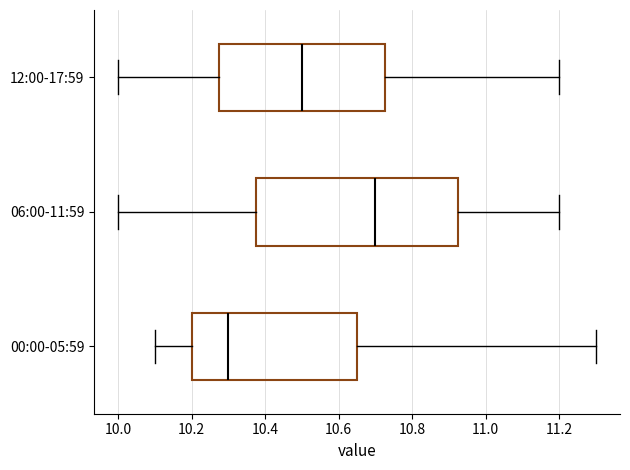

Reading bottom to top, read every box against the x-axis: the position of its median line, the range the box covers, and the ends of its whiskers. The values are not printed on the chart, so give them approximately, as read against the axis.

00:00-05:59: median 10.30, box 10.20 to 10.66, whiskers 10.10 to 11.30
06:00-11:59: median 10.70, box 10.38 to 10.92, whiskers 10.00 to 11.20
12:00-17:59: median 10.50, box 10.28 to 10.72, whiskers 10.00 to 11.20